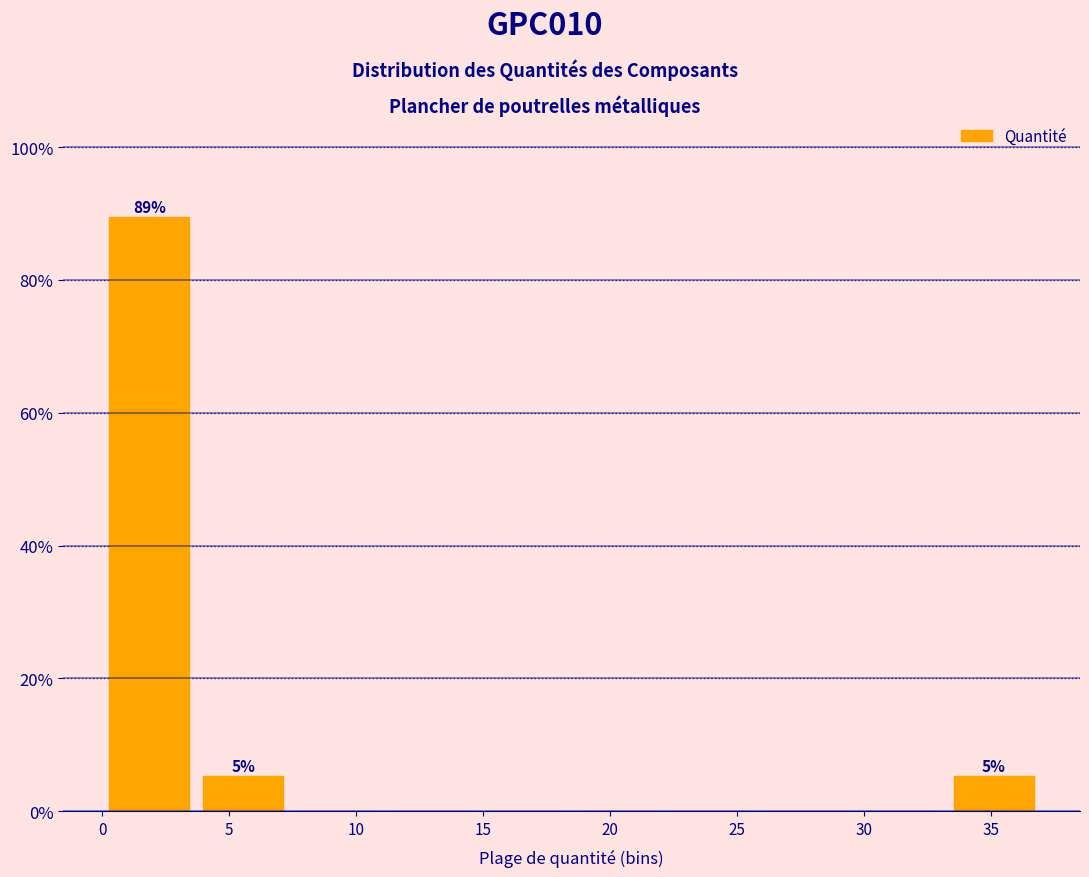

Which range on the x-axis has the tallest bar?

0.0 to 3.5